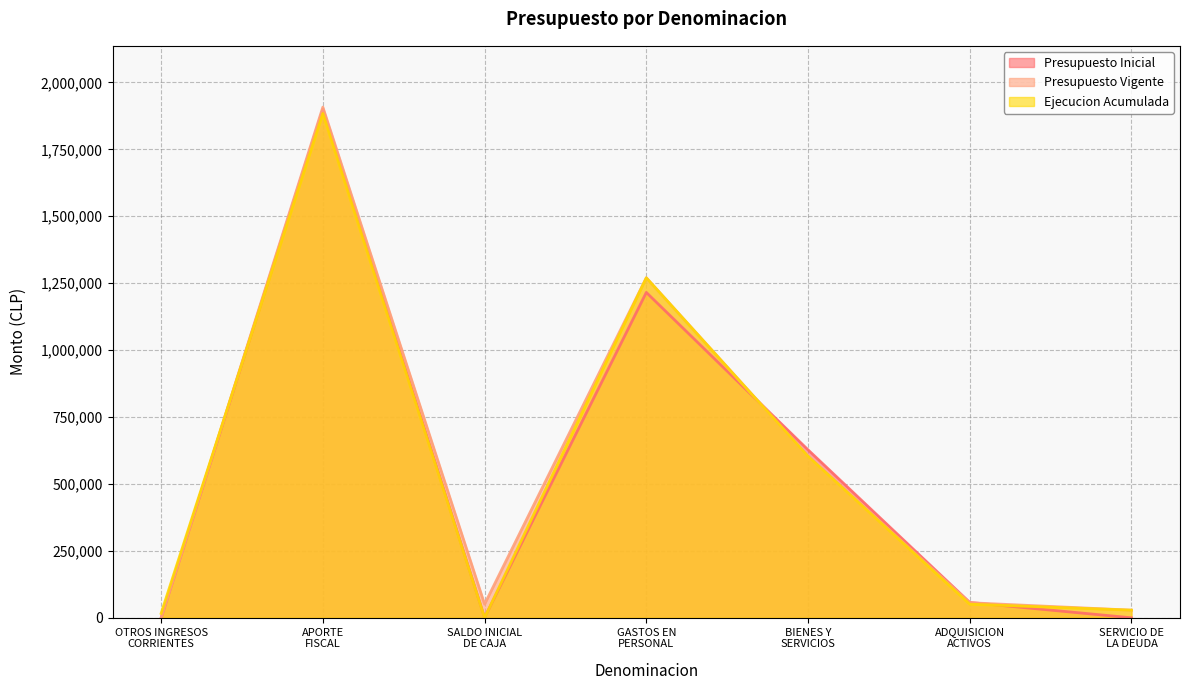

The value of Presupuesto Inicial at GASTOS EN
PERSONAL is 1215395. True or false?

True